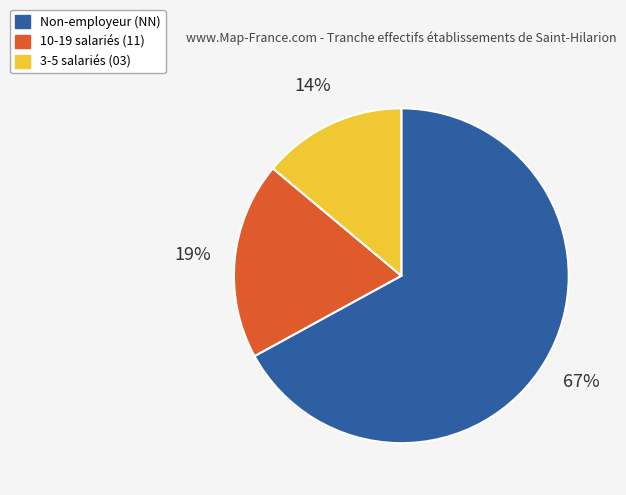

Count the number of slices in the pie.

3